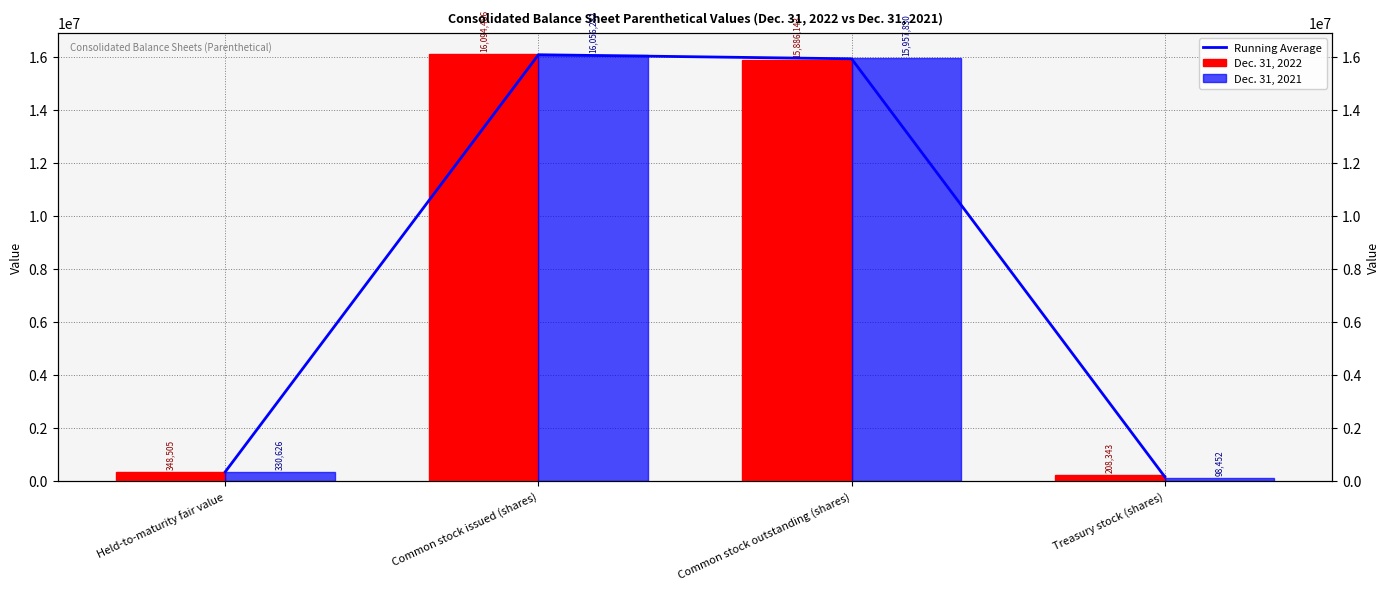

At which label is Dec. 31, 2021 closest to 8077367?

Held-to-maturity fair value